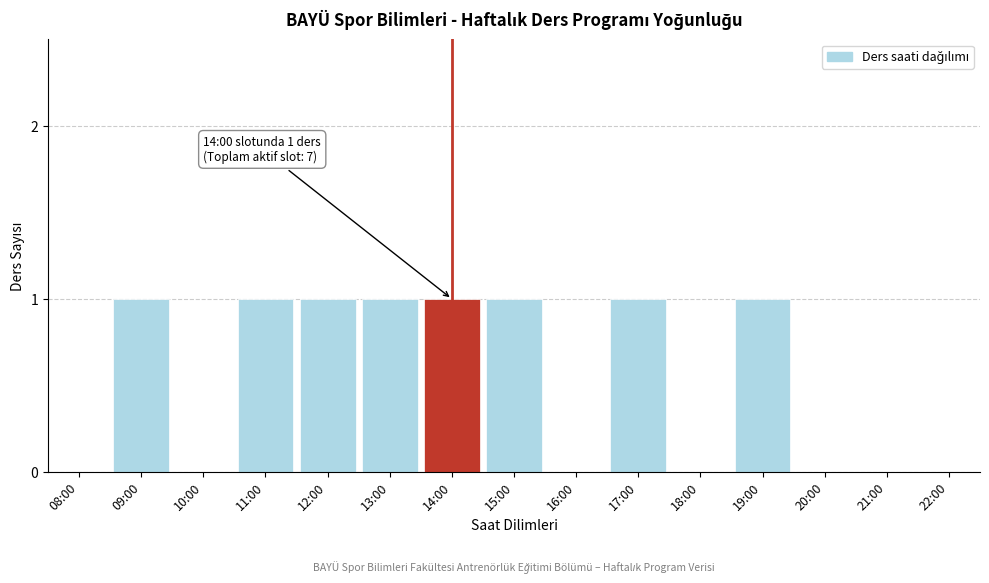

Reading right to left, what are all the values shown in this chart?

22:00=0	21:00=0	20:00=0	19:00=1	18:00=0	17:00=1	16:00=0	15:00=1	14:00=1	13:00=1	12:00=1	11:00=1	10:00=0	09:00=1	08:00=0